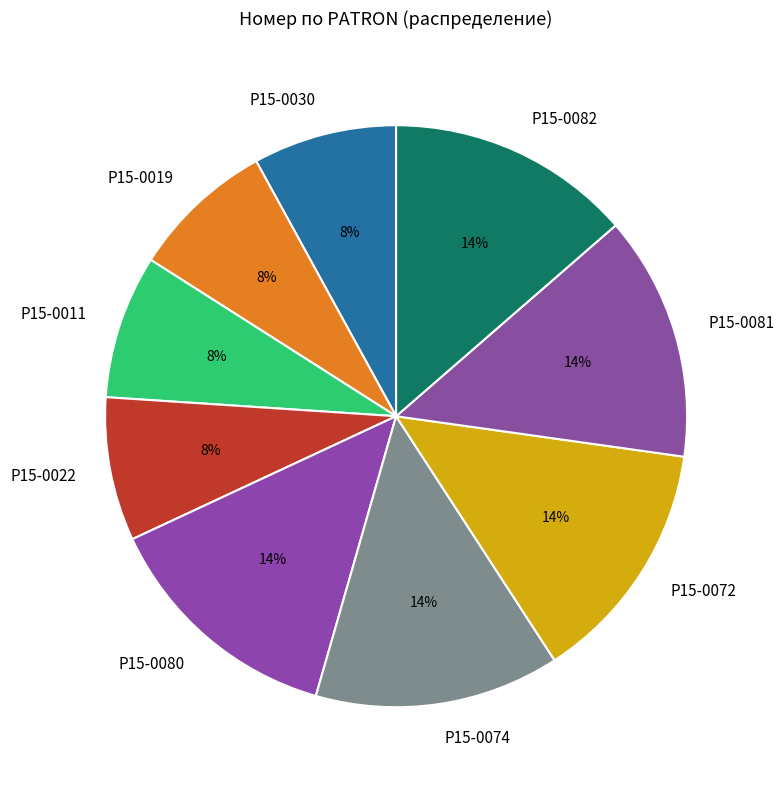

The P15-0080 slice represents 14% of the pie. True or false?

True